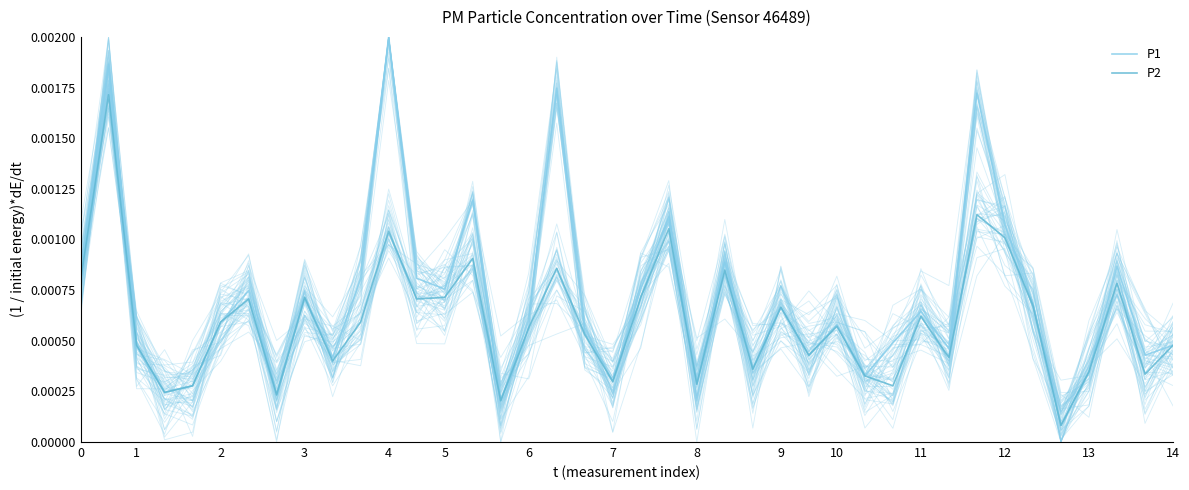

Between 6 and 12, which series saw the biggest shift?

P1